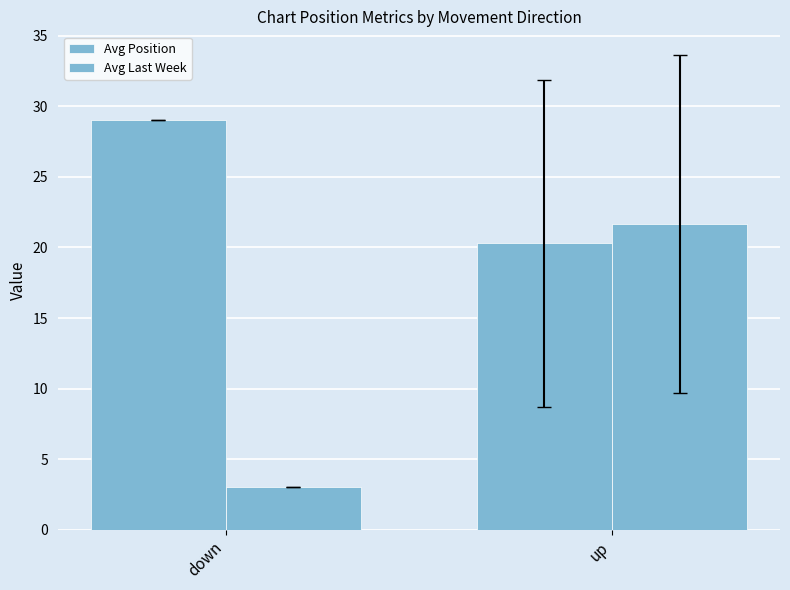

Rank the series at up from lowest to highest value.

Avg Position, Avg Last Week